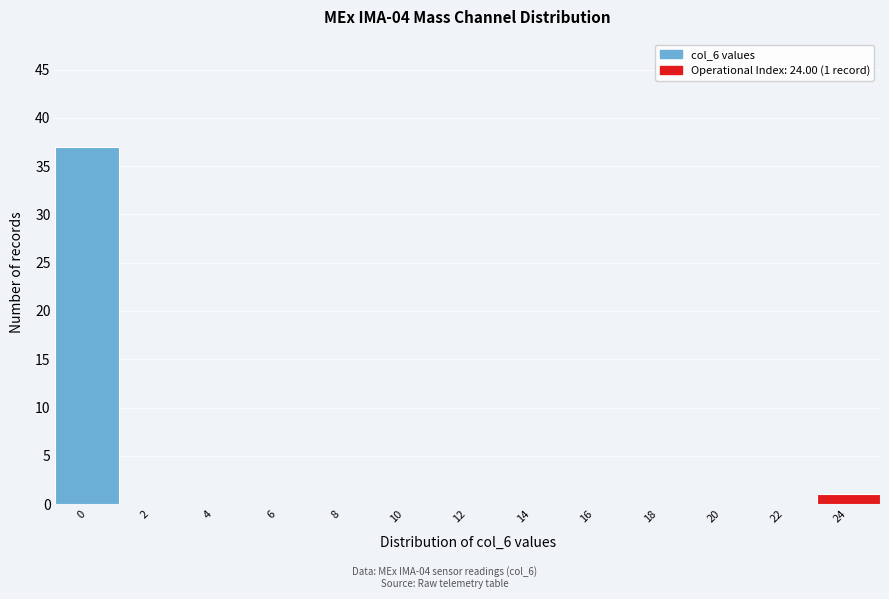

Reading left to right, list all the values displayed in this chart.

0=37	2=0	4=0	6=0	8=0	10=0	12=0	14=0	16=0	18=0	20=0	22=0	24=1